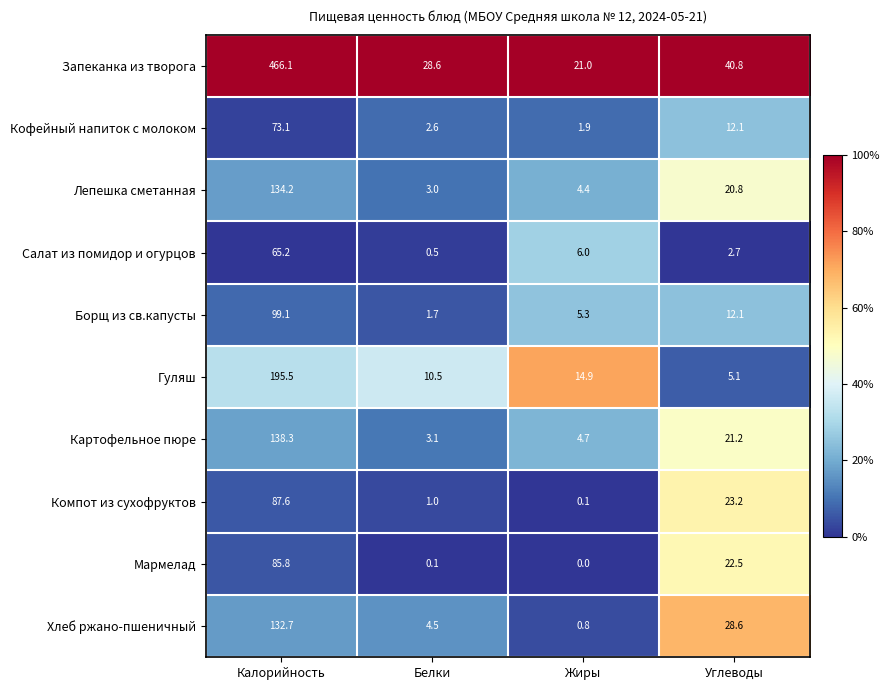

At which category is the sum across all series the highest?

Калорийность